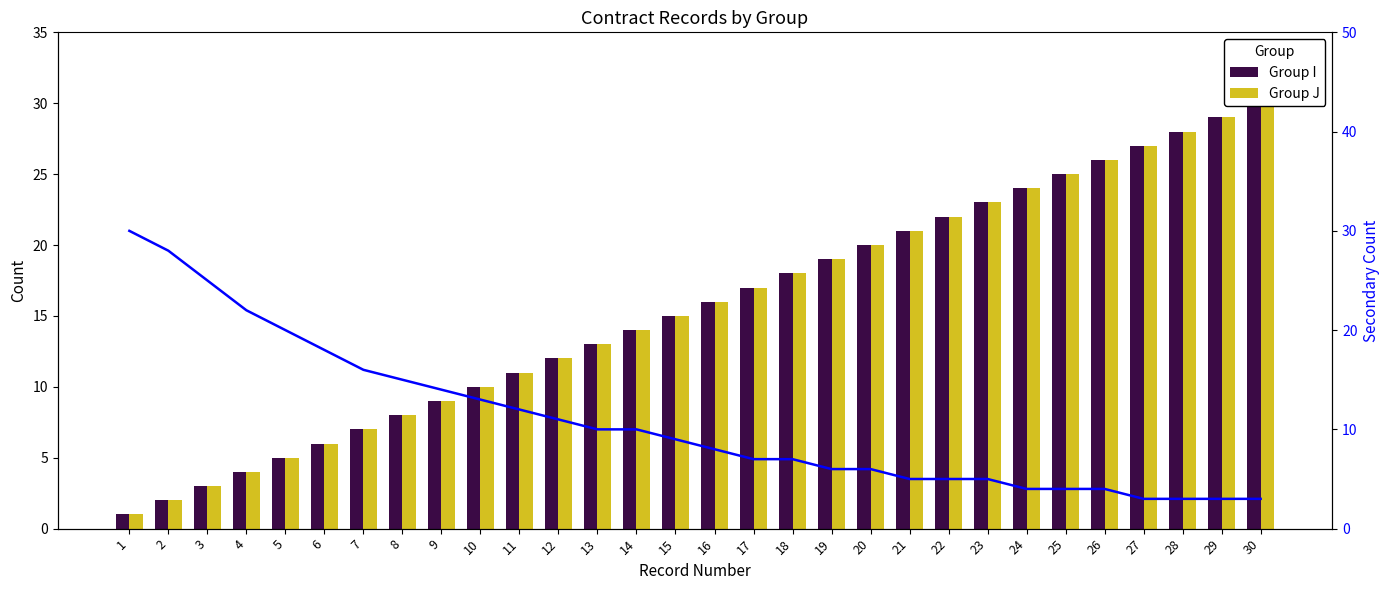

Reading left to right, extract all data points from this chart.

Group I: 1	2	3	4	5	6	7	8	9	10	11	12	13	14	15	16	17	18	19	20	21	22	23	24	25	26	27	28	29	30
Group J: 1	2	3	4	5	6	7	8	9	10	11	12	13	14	15	16	17	18	19	20	21	22	23	24	25	26	27	28	29	30
Trend: 30	28	25	22	20	18	16	15	14	13	12	11	10	10	9	8	7	7	6	6	5	5	5	4	4	4	3	3	3	3